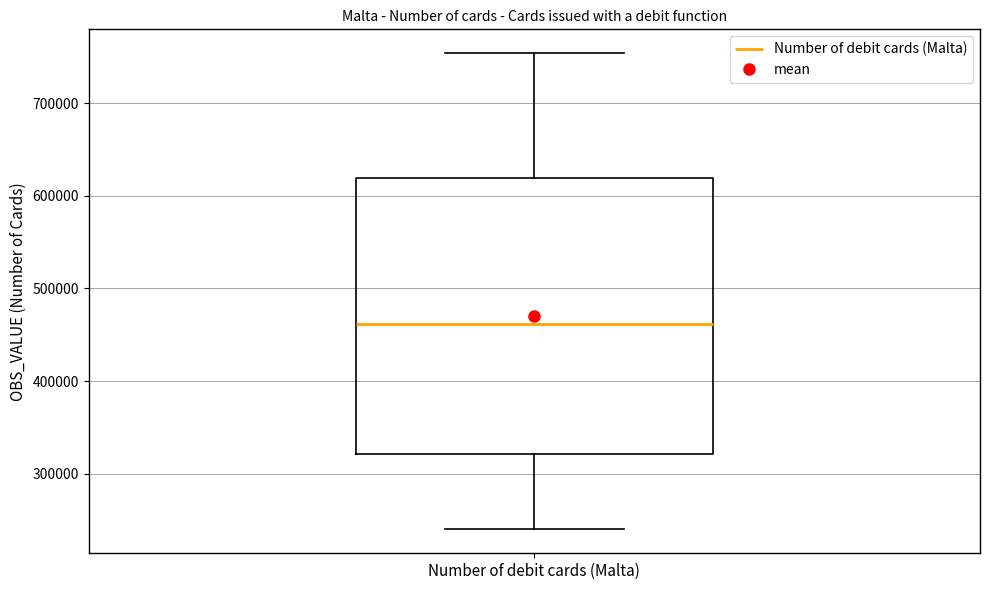

Transcribe this box plot: give where the median line is, the range the box spans, and where the two whiskers end, as read against the y-axis. The values are not printed on the chart, so give them approximately, as read against the axis.

median 460000, box 320000 to 620000, whiskers 240000 to 750000